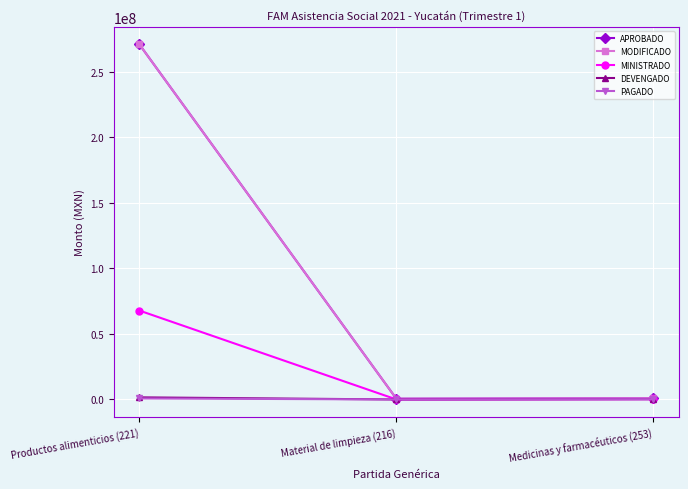

Which category has the highest value in the MODIFICADO series?

Productos alimenticios (221)